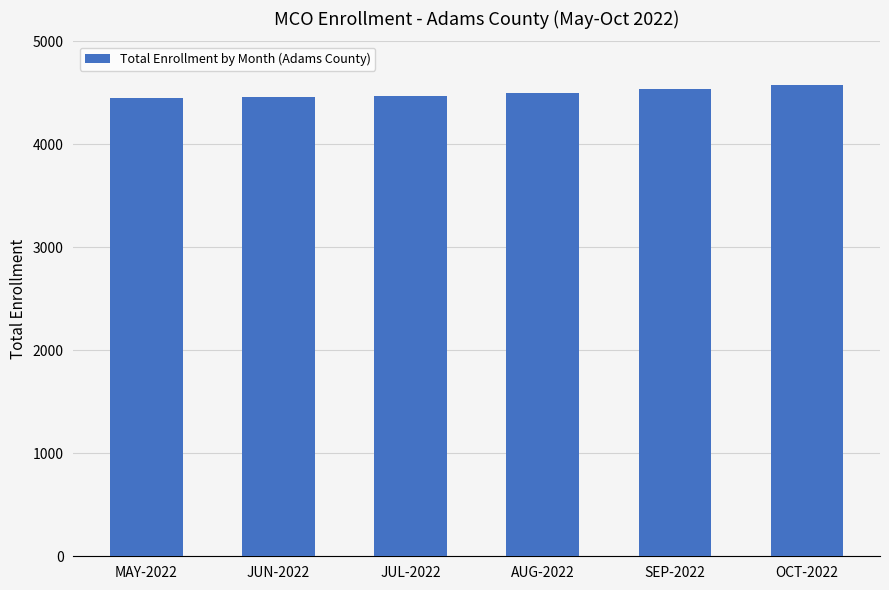

What is the smallest value displayed?

4452